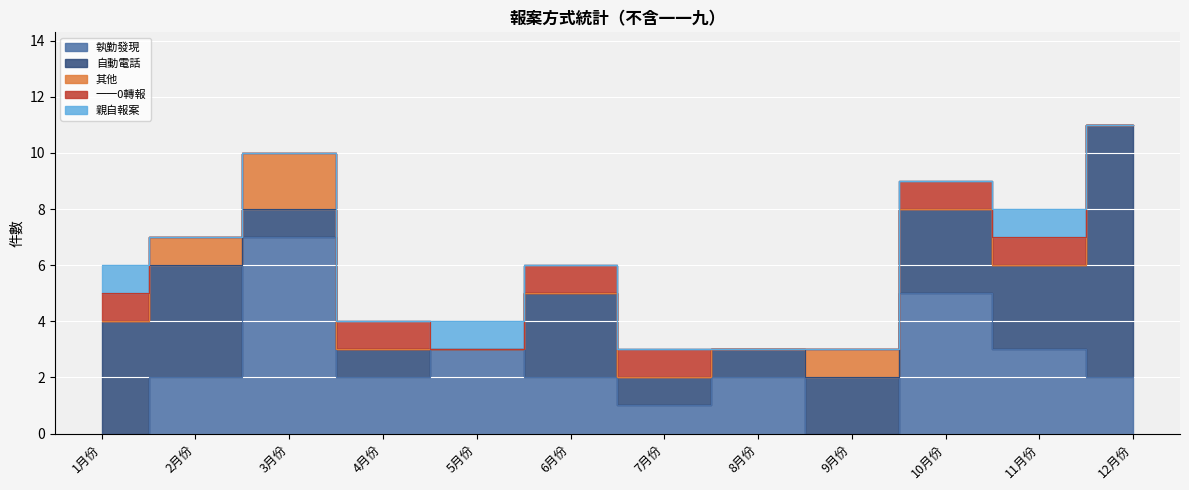

List the labels in order of 其他 value, largest first.

3月份, 2月份, 9月份, 1月份, 4月份, 5月份, 6月份, 7月份, 8月份, 10月份, 11月份, 12月份